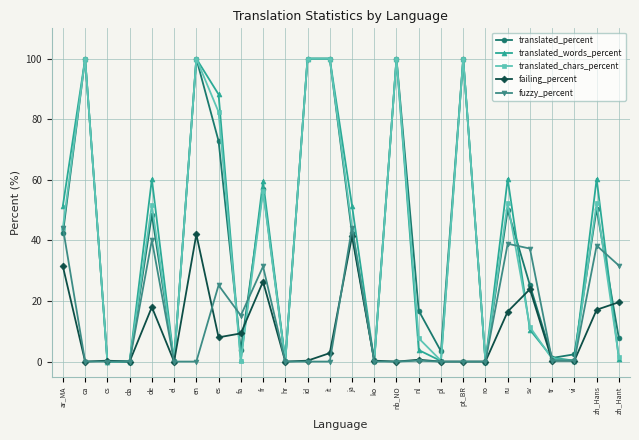

What is the difference between the second highest and second lowest values in the fuzzy_percent series?

44.2